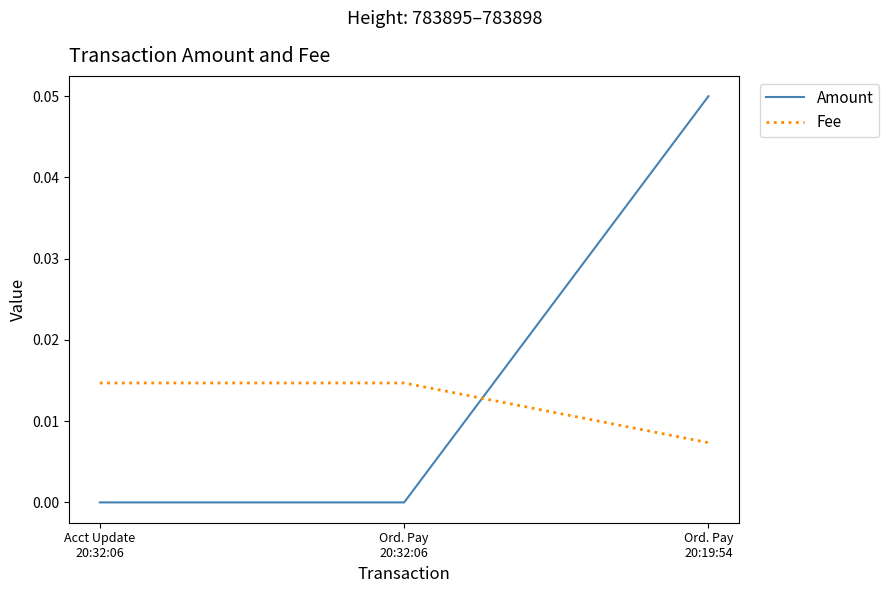

Is the value of Amount at Acct Update
20:32:06 greater than the value of Fee at Acct Update
20:32:06?

No